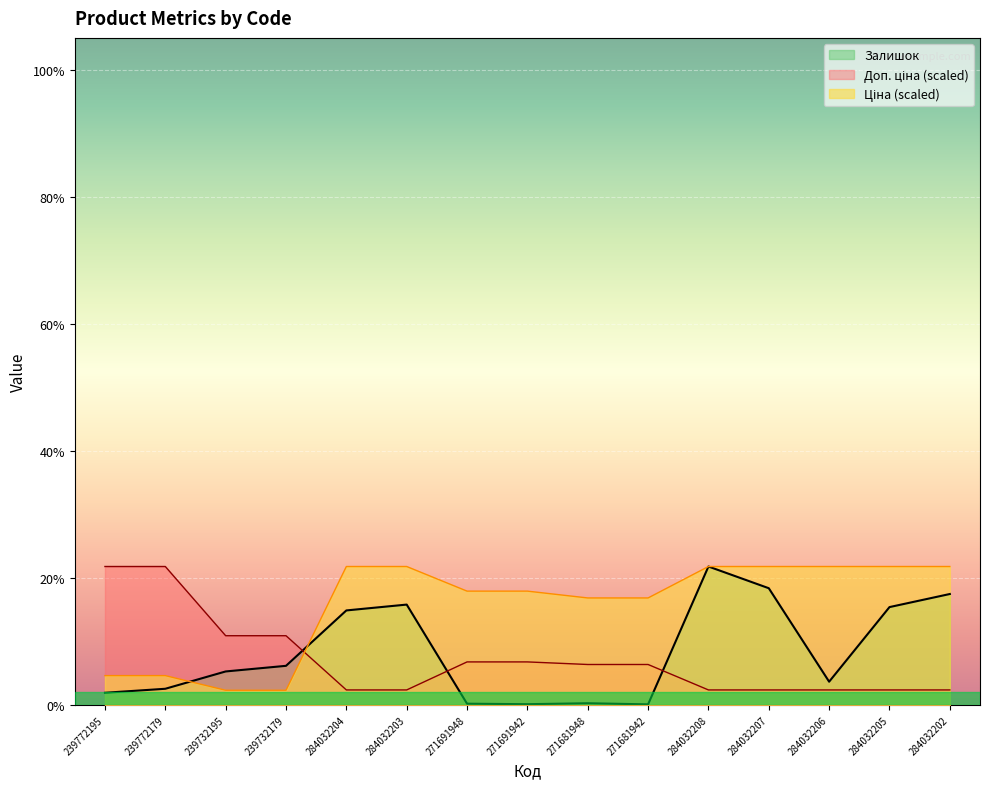

At how many categories does at least one series exceed 186?

15